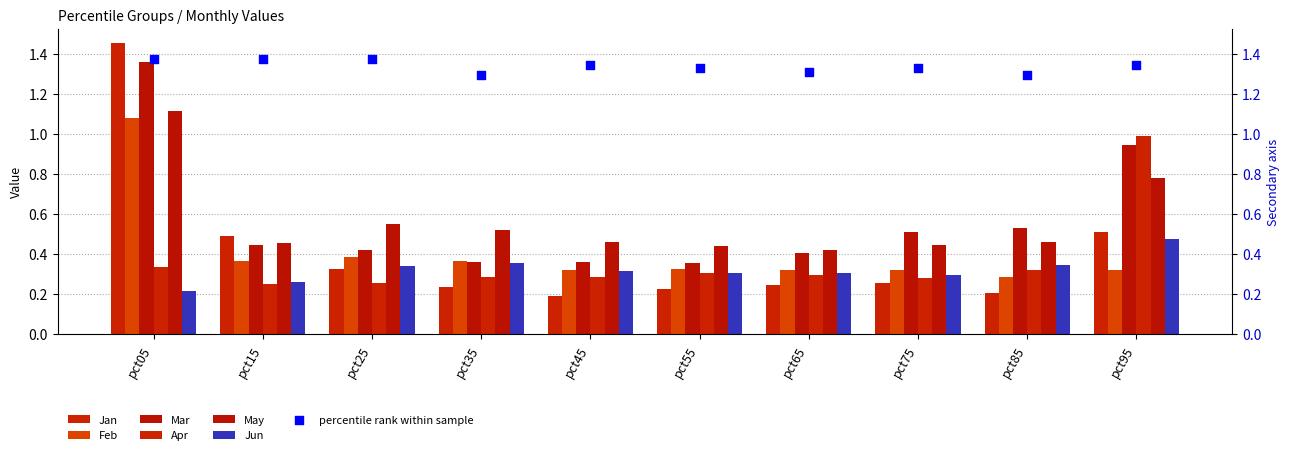

Which series contains the lowest Y value?

Jan